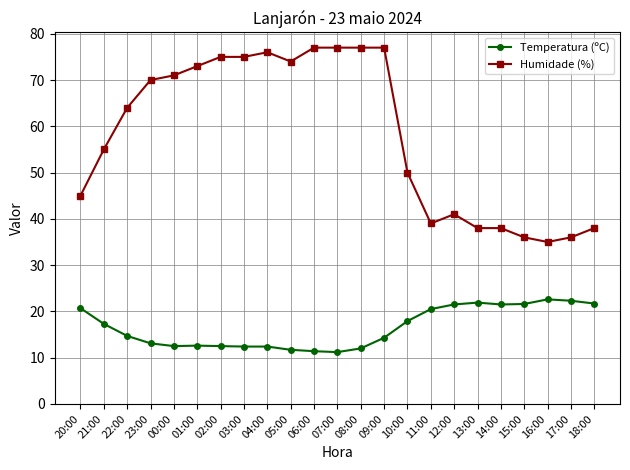

Which series has the widest spread of values?

Humidade (%)